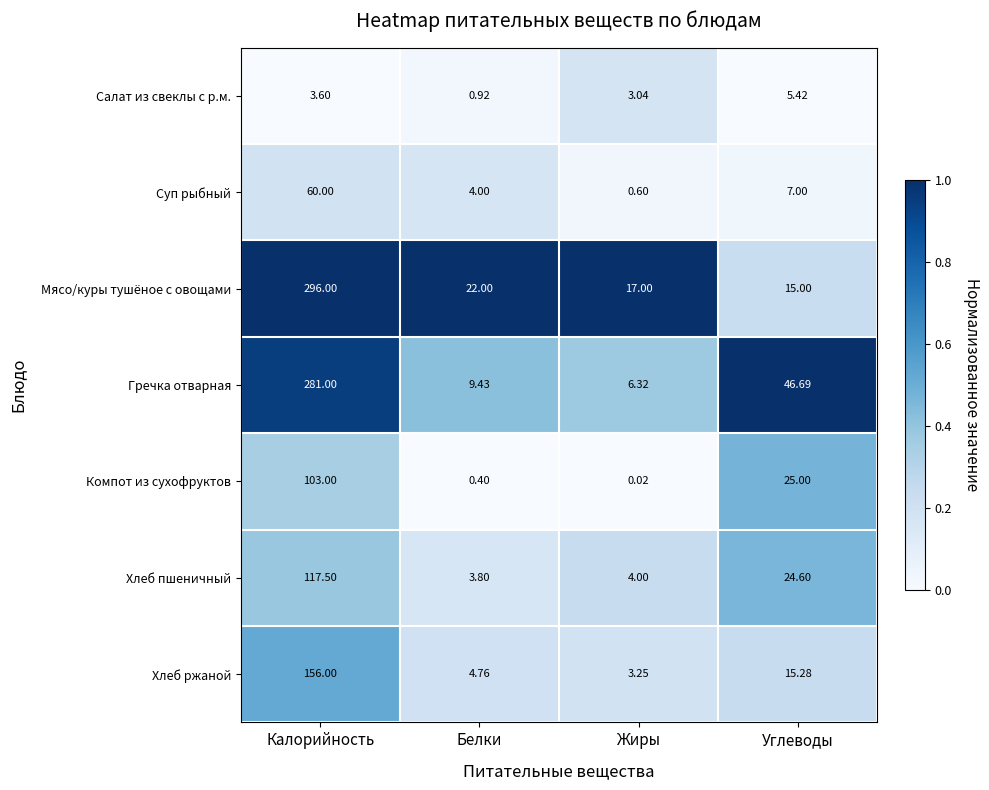

Which series has the largest range (max minus min)?

Мясо/куры тушёное с овощами